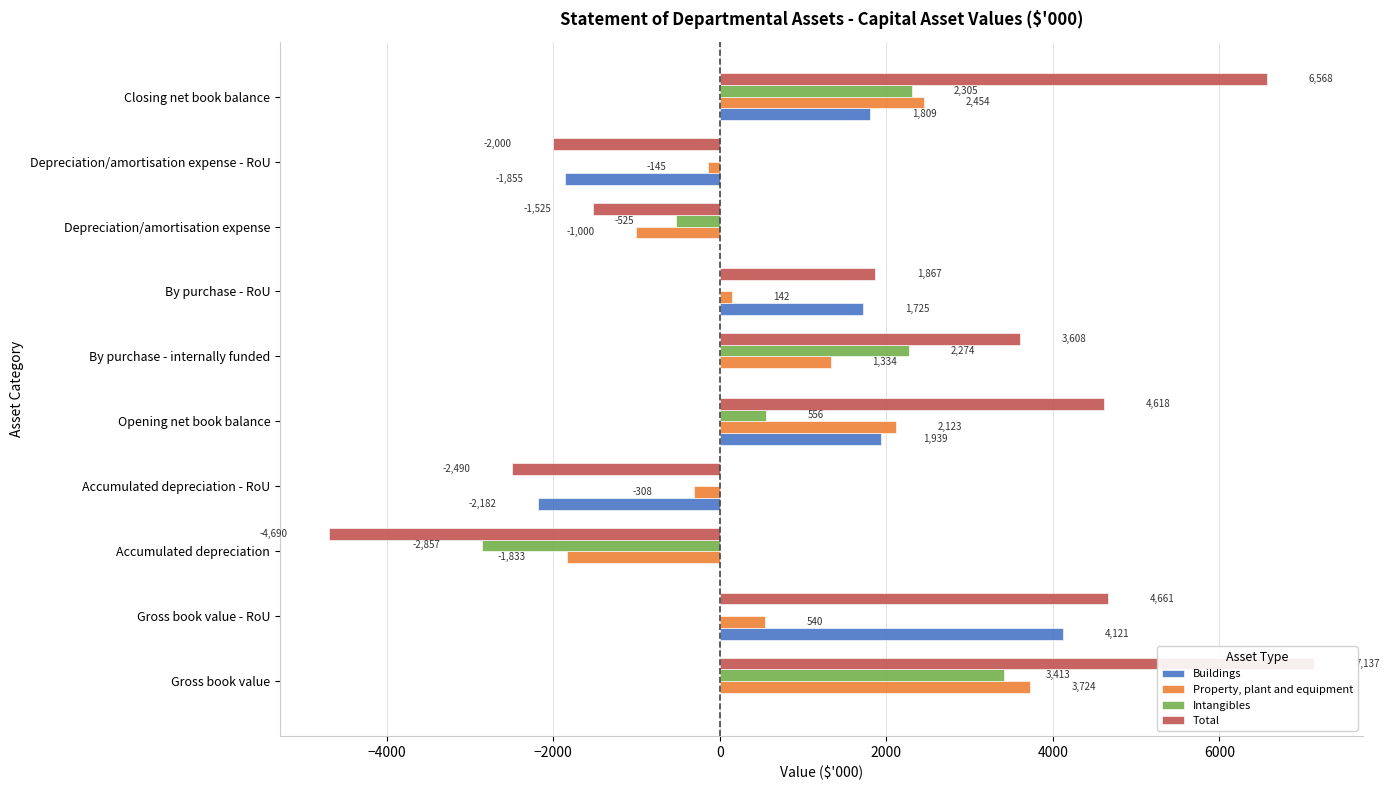

How many values in the Buildings series are below 0?

2